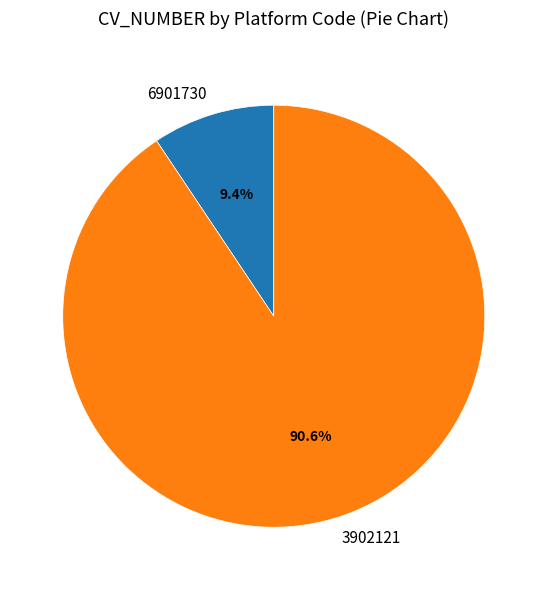

Is 6901730 the majority of the pie?

No